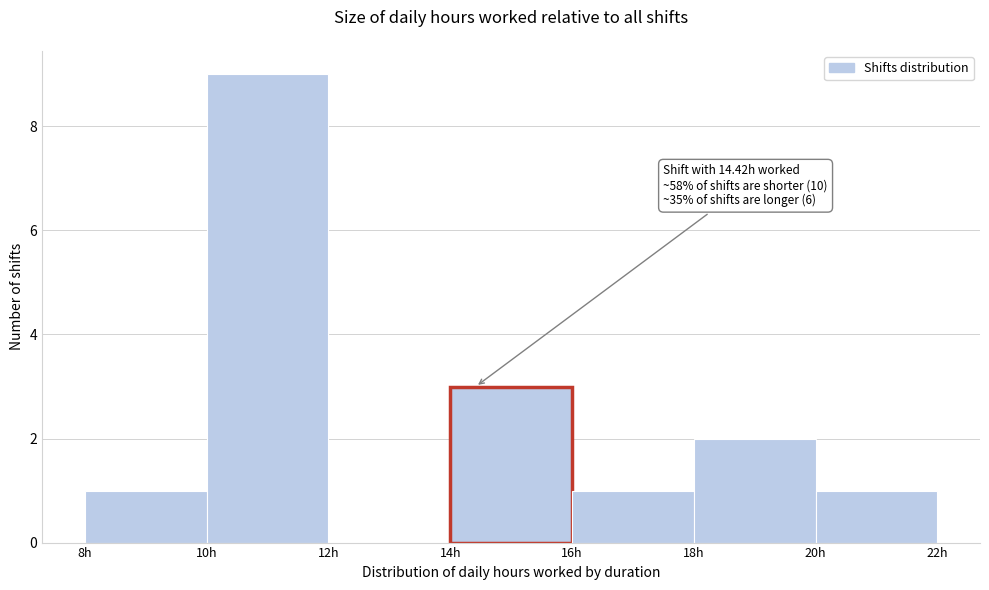

Over which range of the x-axis is the bar tallest?

10 to 12